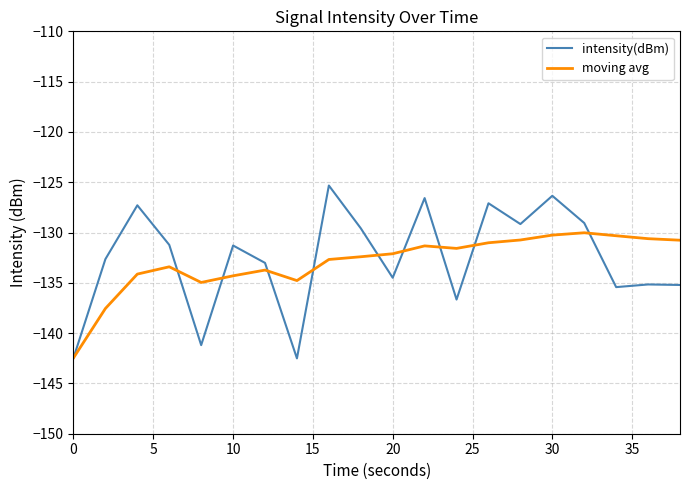

What is the maximum value for intensity(dBm)?

-125.3